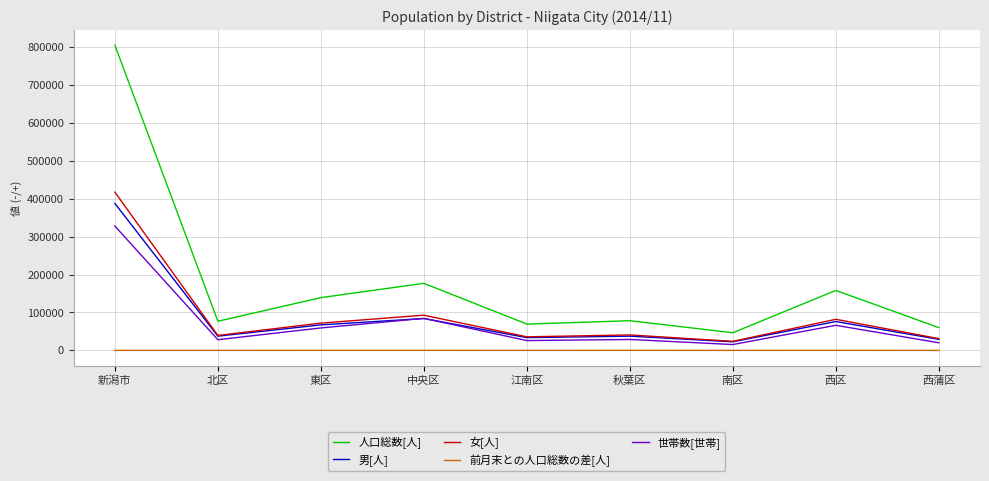

In 男[人], how many points are higher than both neighbors (excluding endpoints)?

3